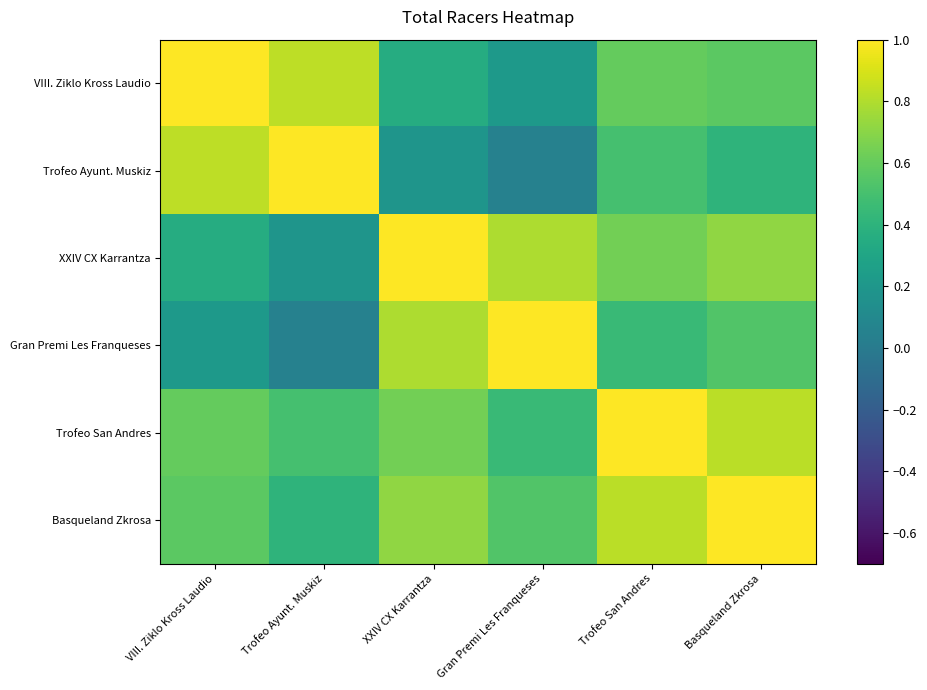

What is the total value across all series at Gran Premi Les Franqueses?

3.0